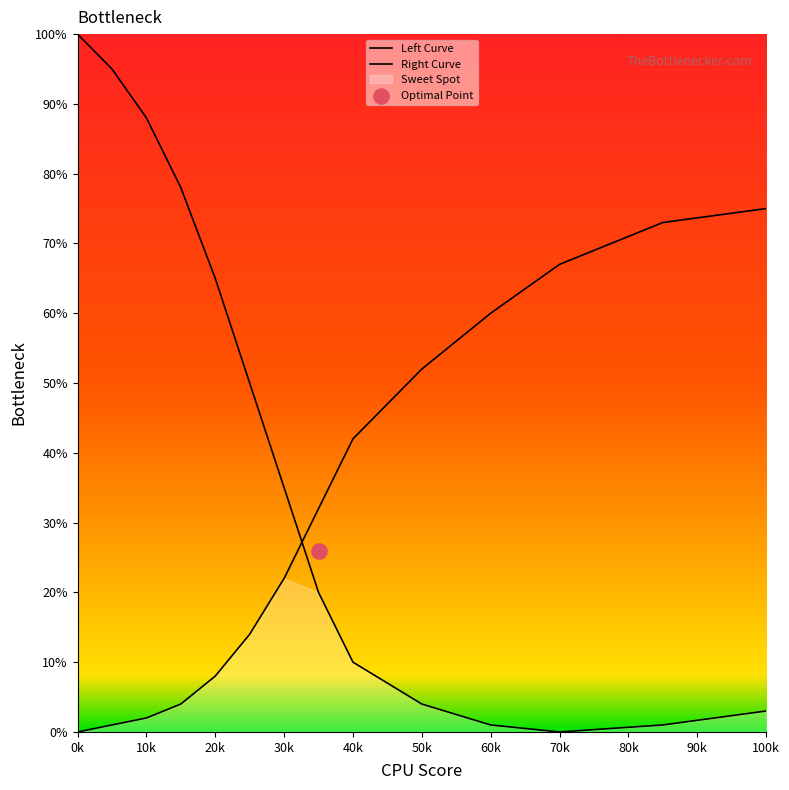

Which series reaches the maximum Y coordinate?

Left Curve